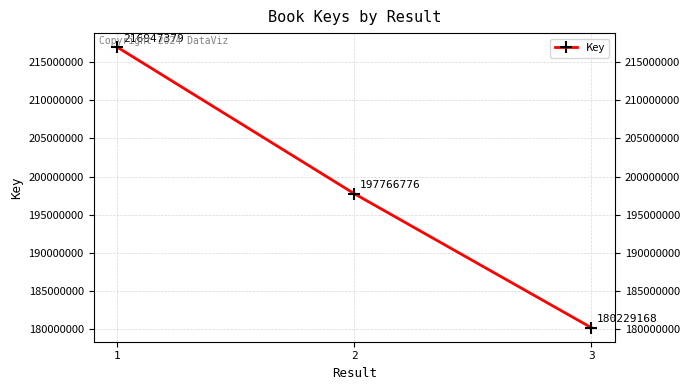

What is the value of the 1st point from the left?

216947379